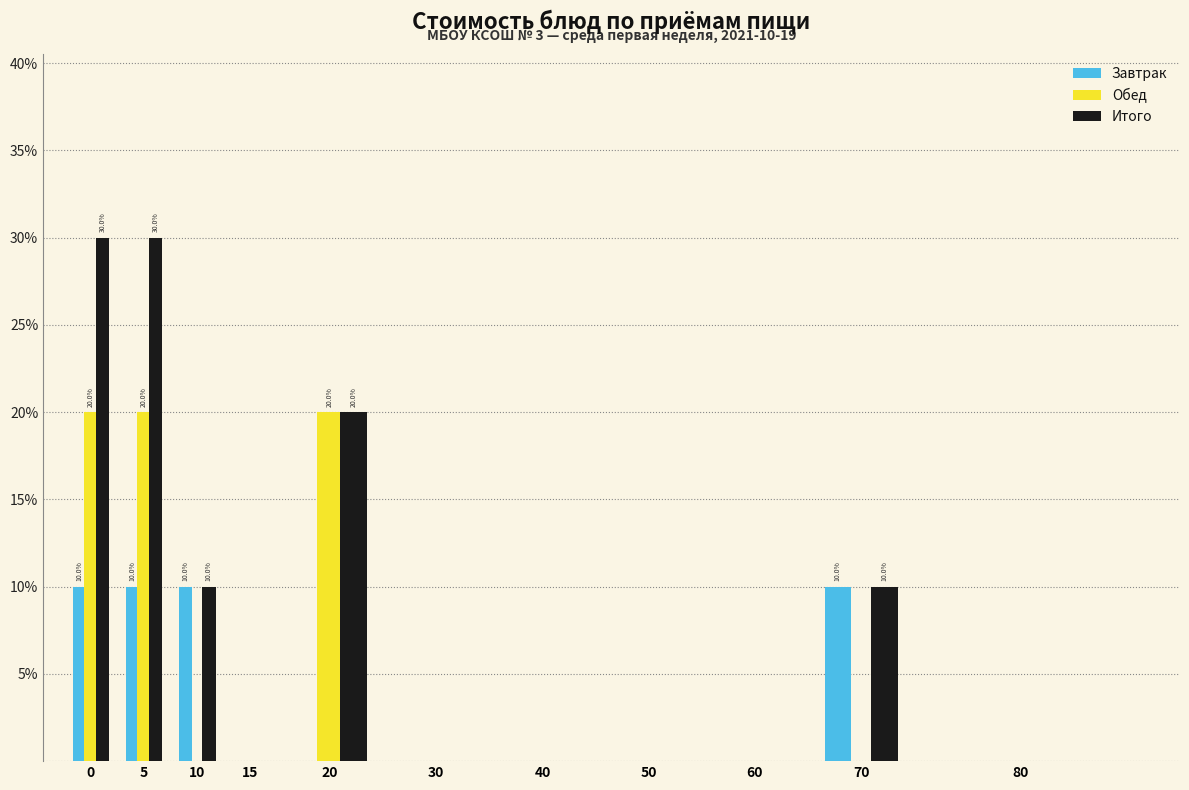

Is it true that Обед equals 0 at 60?

True